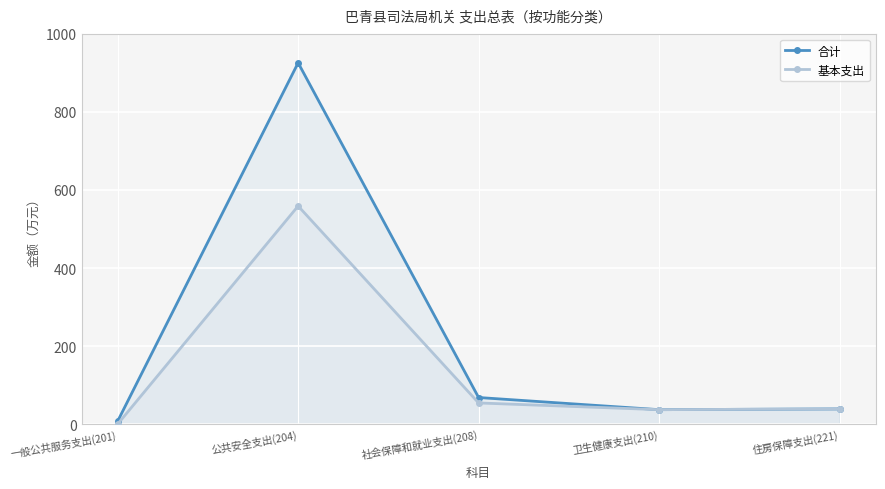

How many data points in 合计 are less than 38?

2